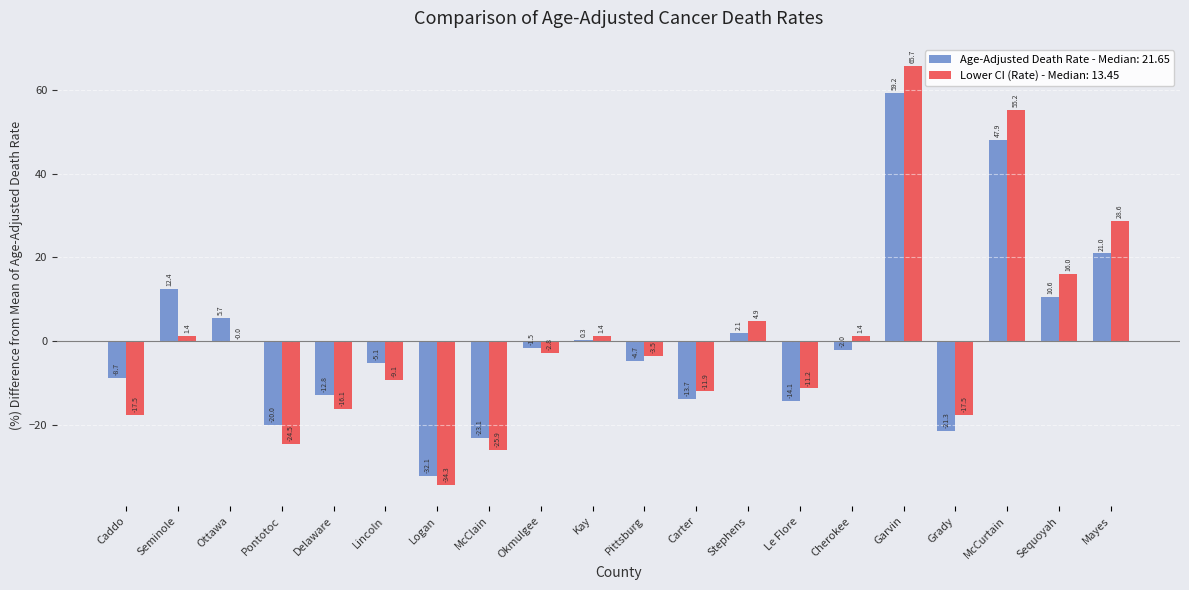

Where does the Lower CI (Rate) - Median: 13.45 series first go above -2?

Seminole